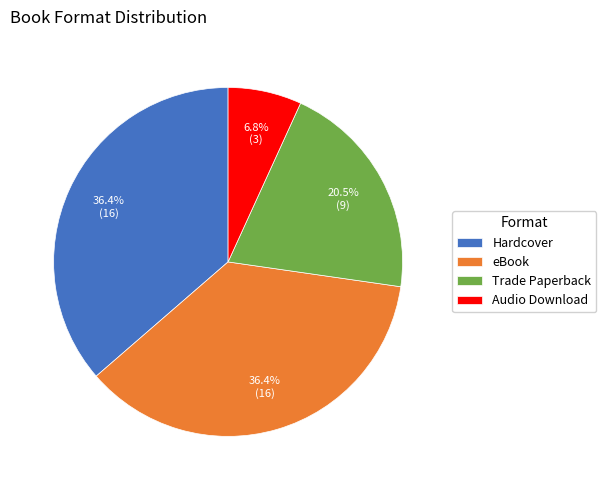

Is there a majority slice in this chart?

No